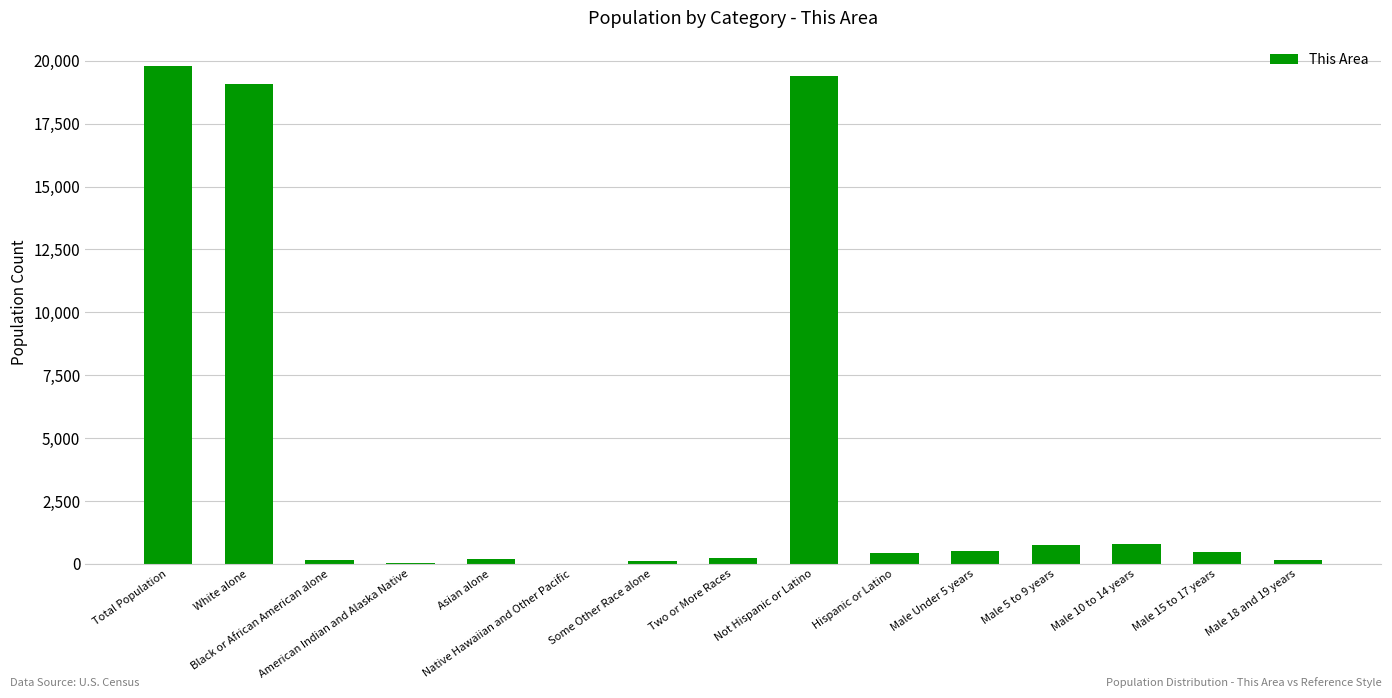

Are the bars horizontal?

No